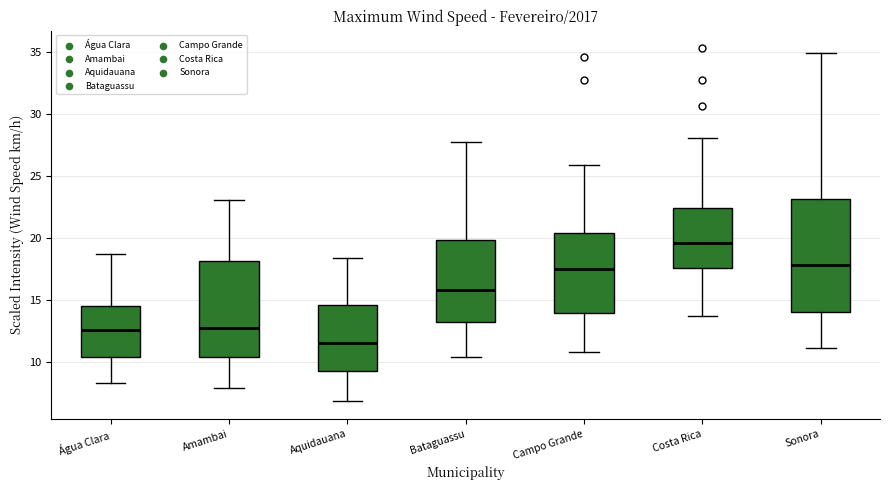

Which box has the highest median line?

Costa Rica